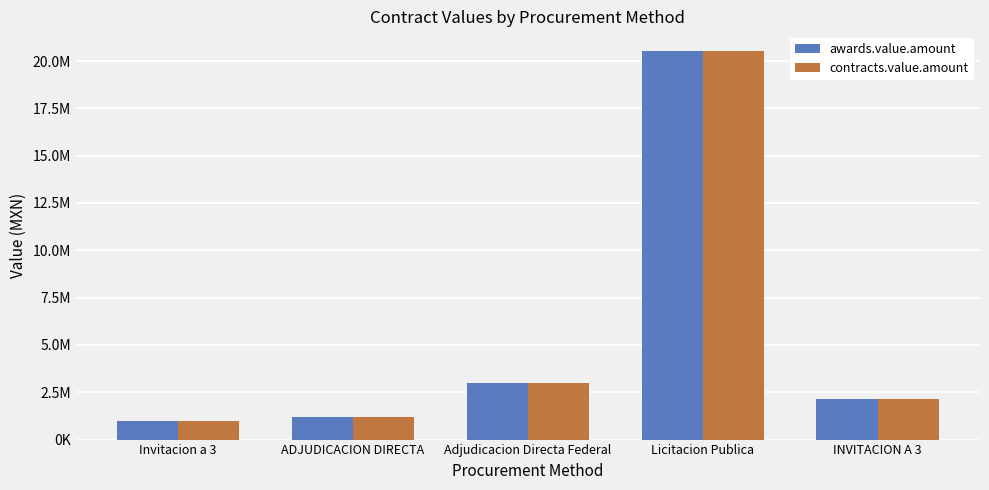

Is it true that awards.value.amount equals 966023.5 at Invitacion a 3?

True